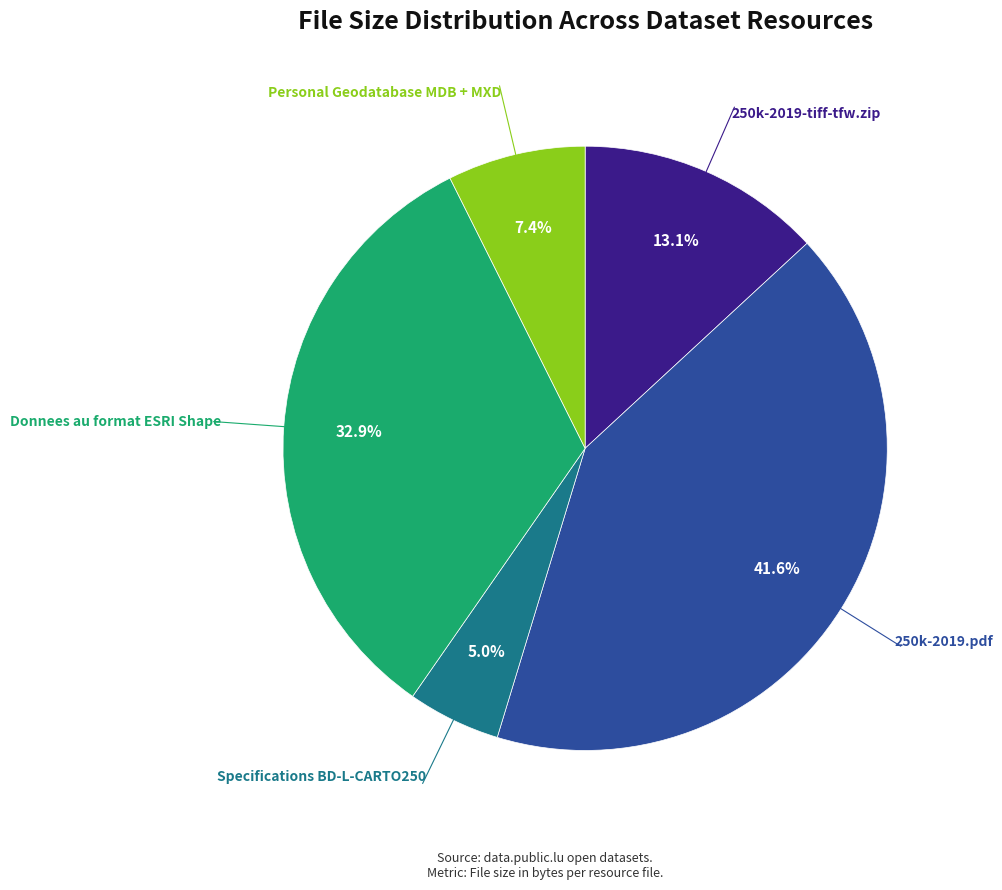

Between 250k-2019-tiff-tfw.zip and Donnees au format ESRI Shape, which is larger?

Donnees au format ESRI Shape